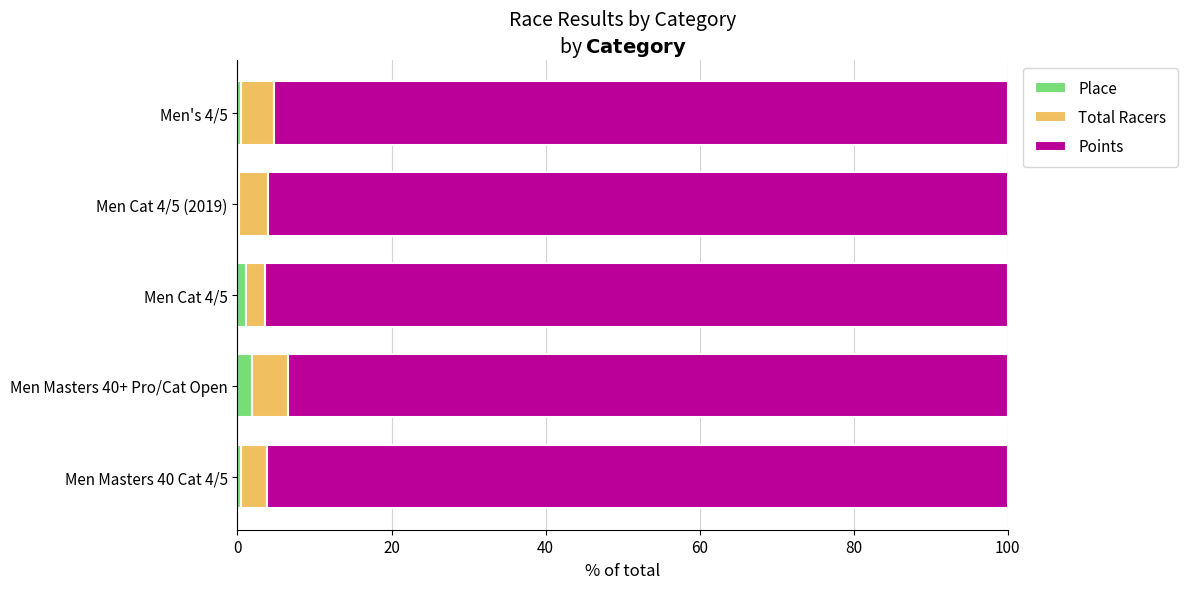

What are all the series names shown in the legend?

Place, Total Racers, Points